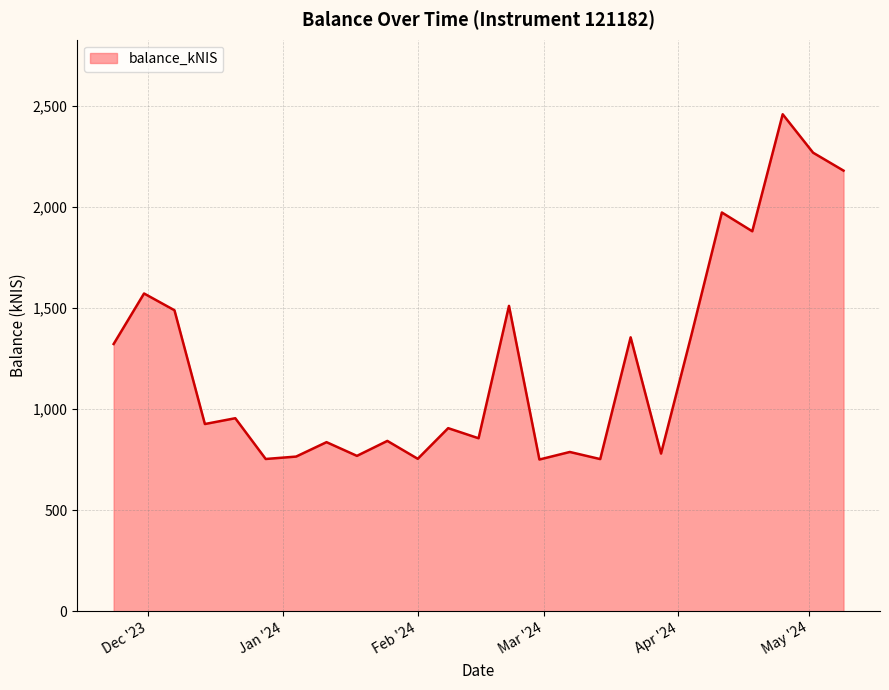

What is the difference between the maximum and minimum values?

1708.4